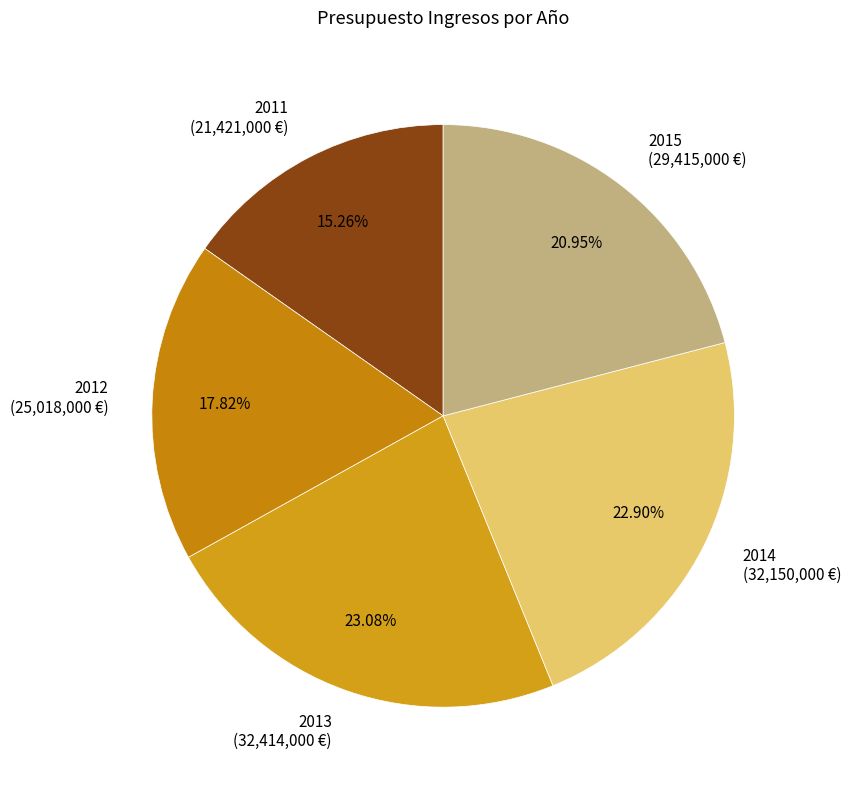

Does any single category account for the majority?

No